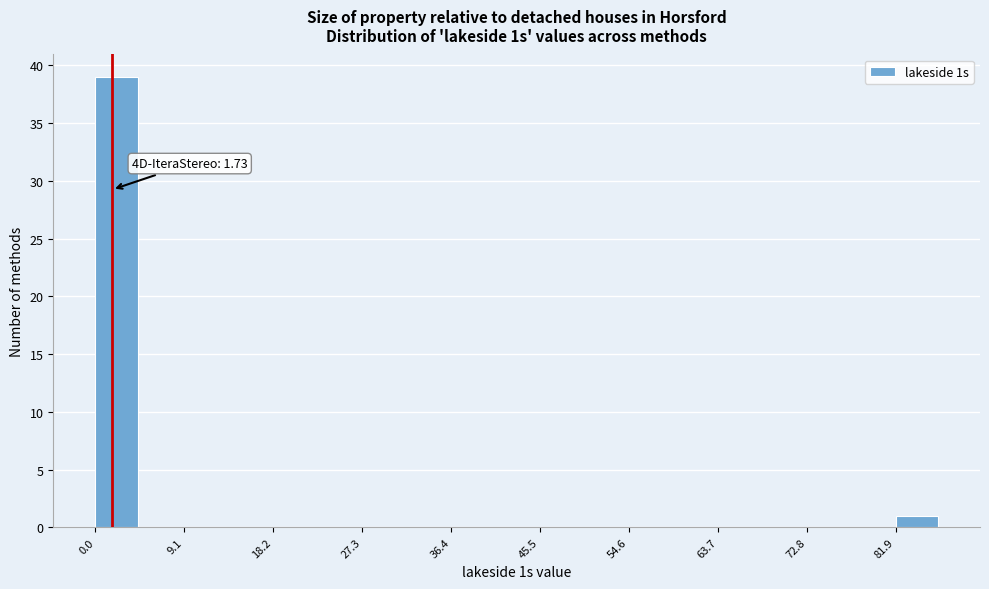

Over which range of the x-axis is the bar tallest?

0 to 5